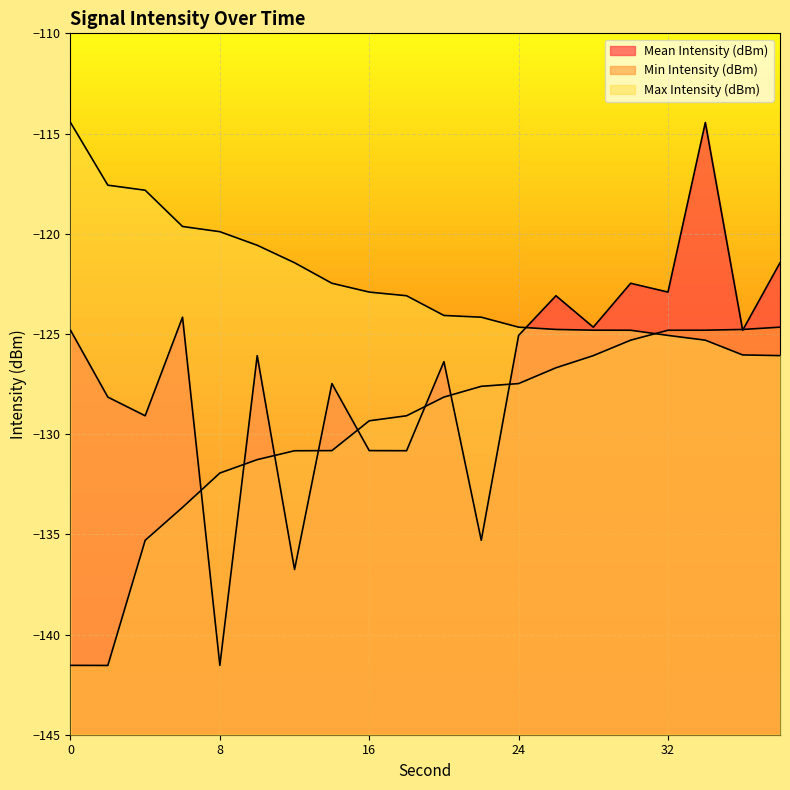

Rank the series at 24 from lowest to highest value.

Min Intensity (dBm), Mean Intensity (dBm), Max Intensity (dBm)